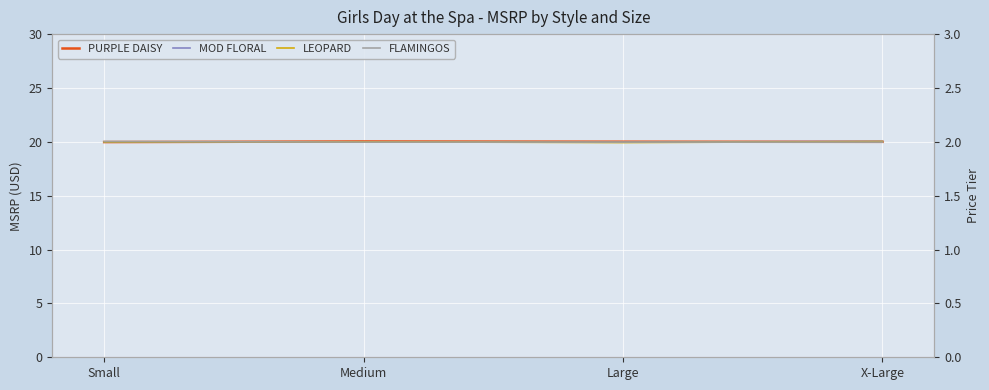

What is the minimum value for LEOPARD?

19.9